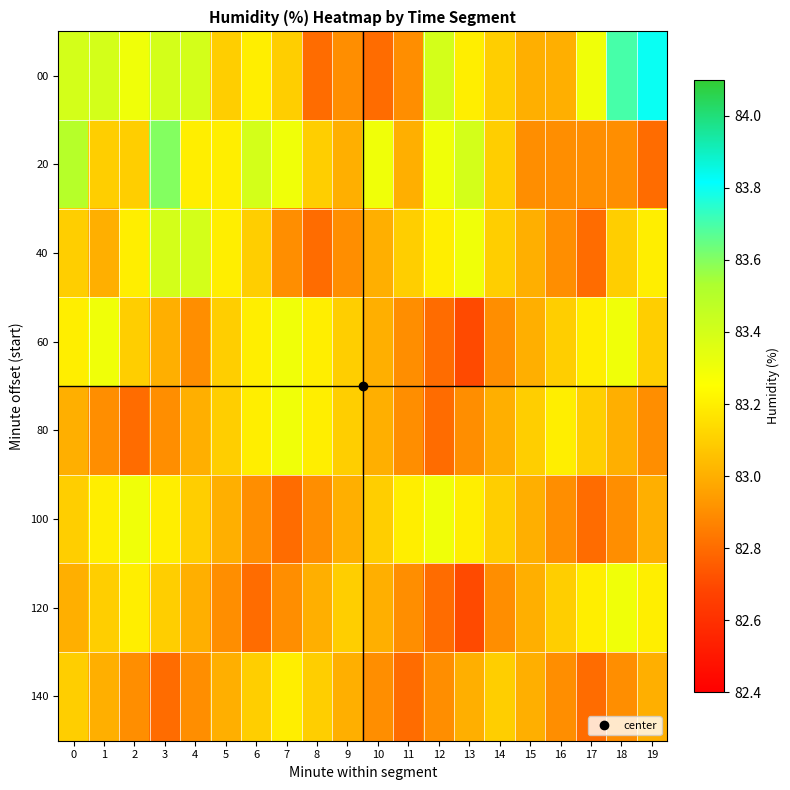

What is the difference between the highest and lowest values at 12?

0.6